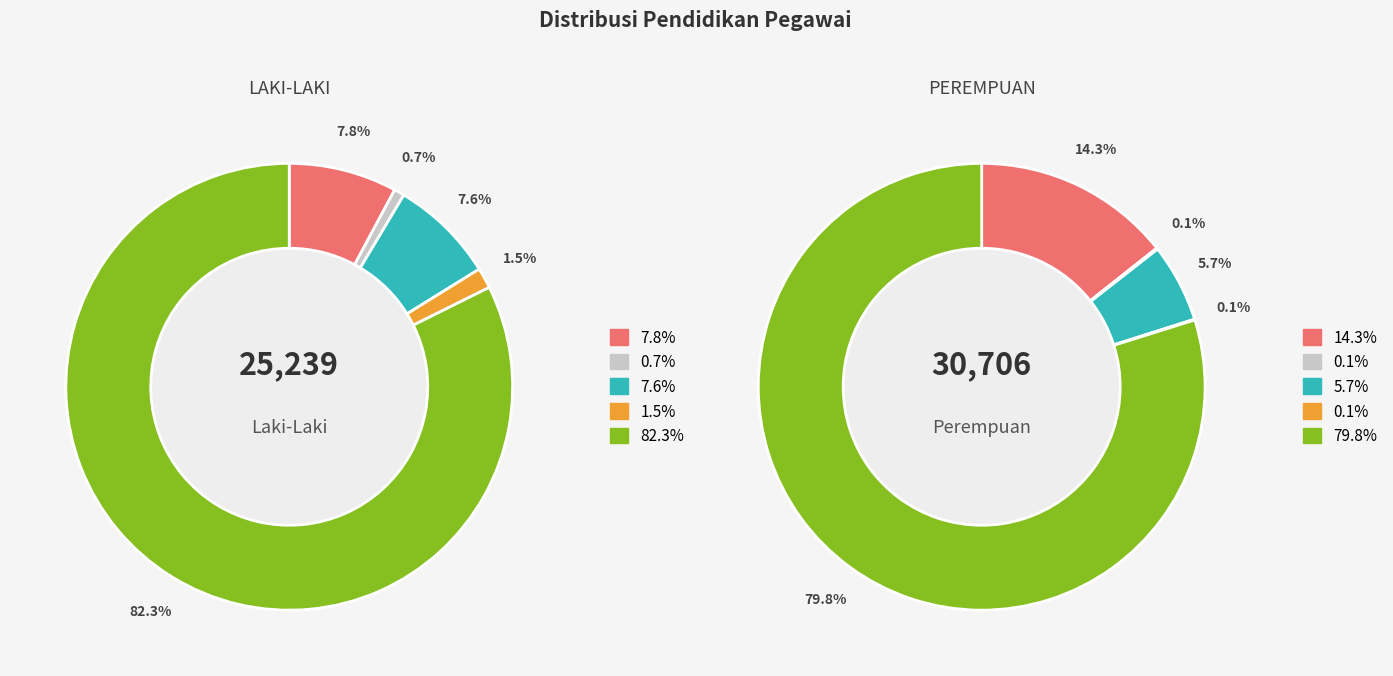

Count the number of slices in the pie.

10